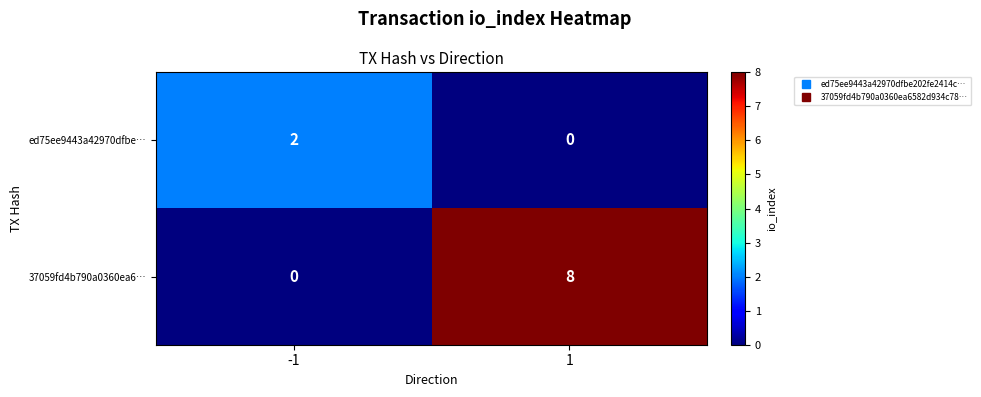

Reading left to right, what are all the values shown in this chart?

ed75ee9443a42970dfbe…: -1=2	1=0
37059fd4b790a0360ea6…: -1=0	1=8